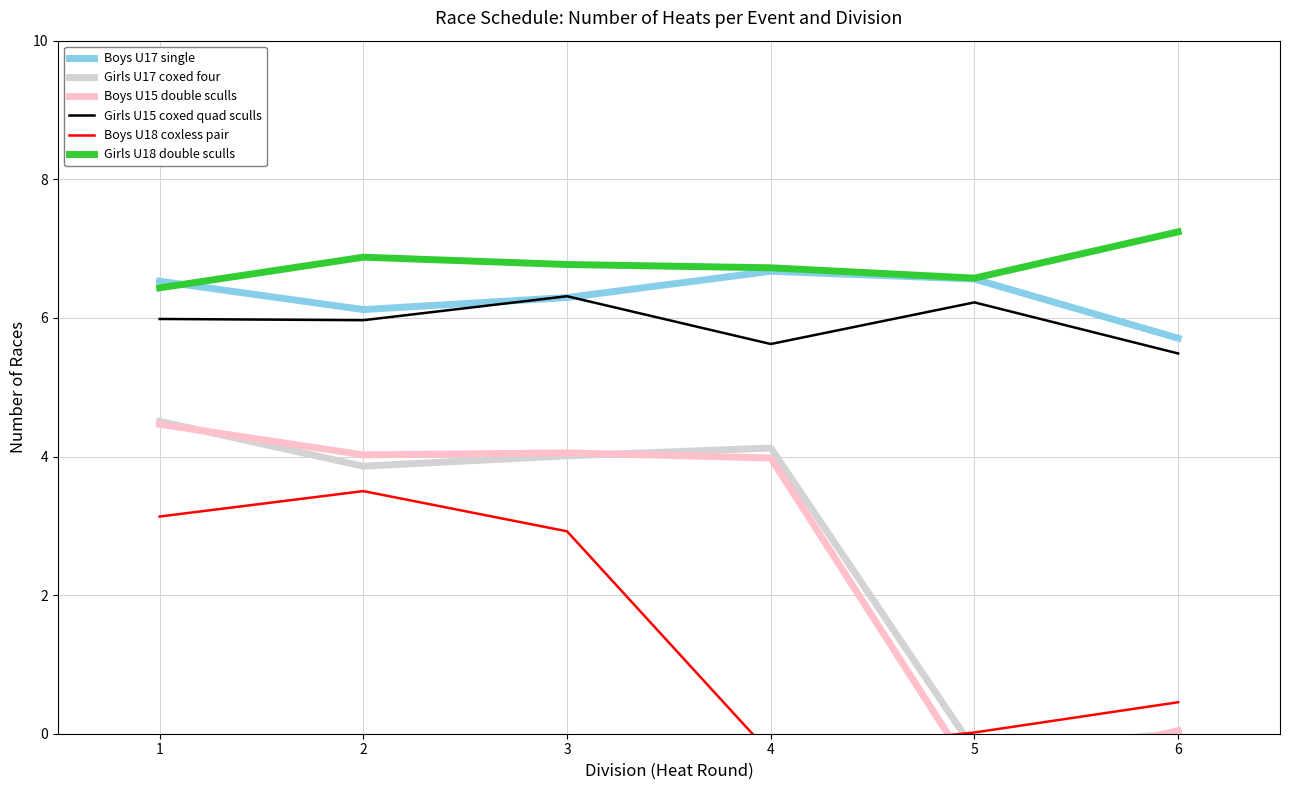

What is the difference between the Girls U17 coxed four values at 3 and 5?

4.2